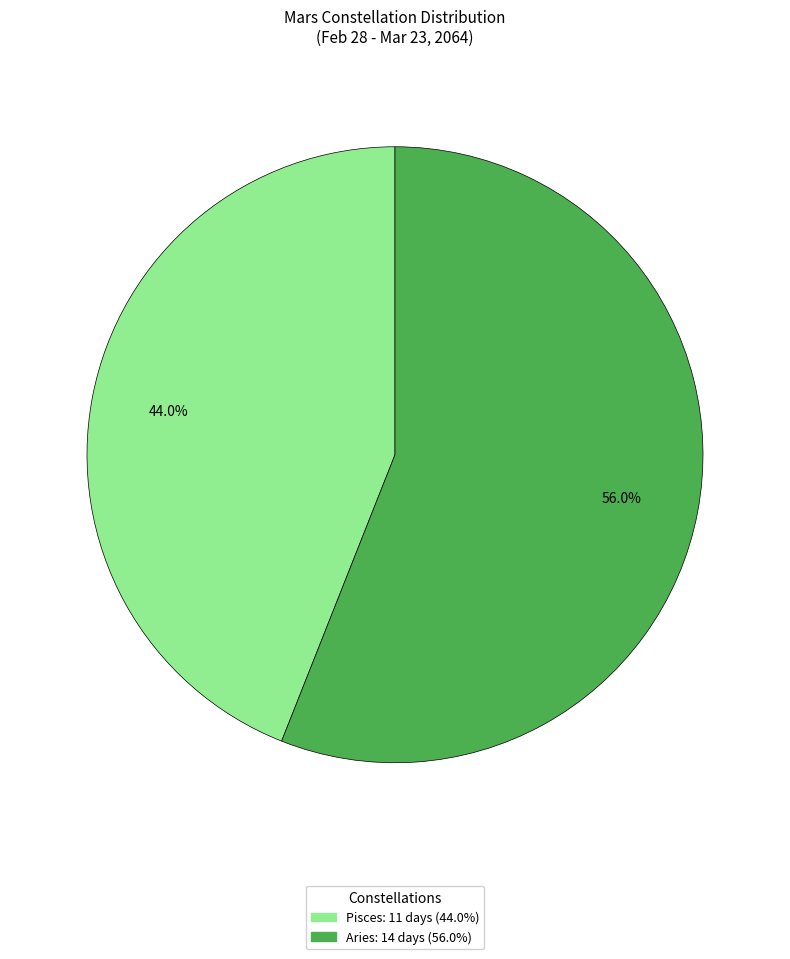

How many slices are in this pie chart?

2